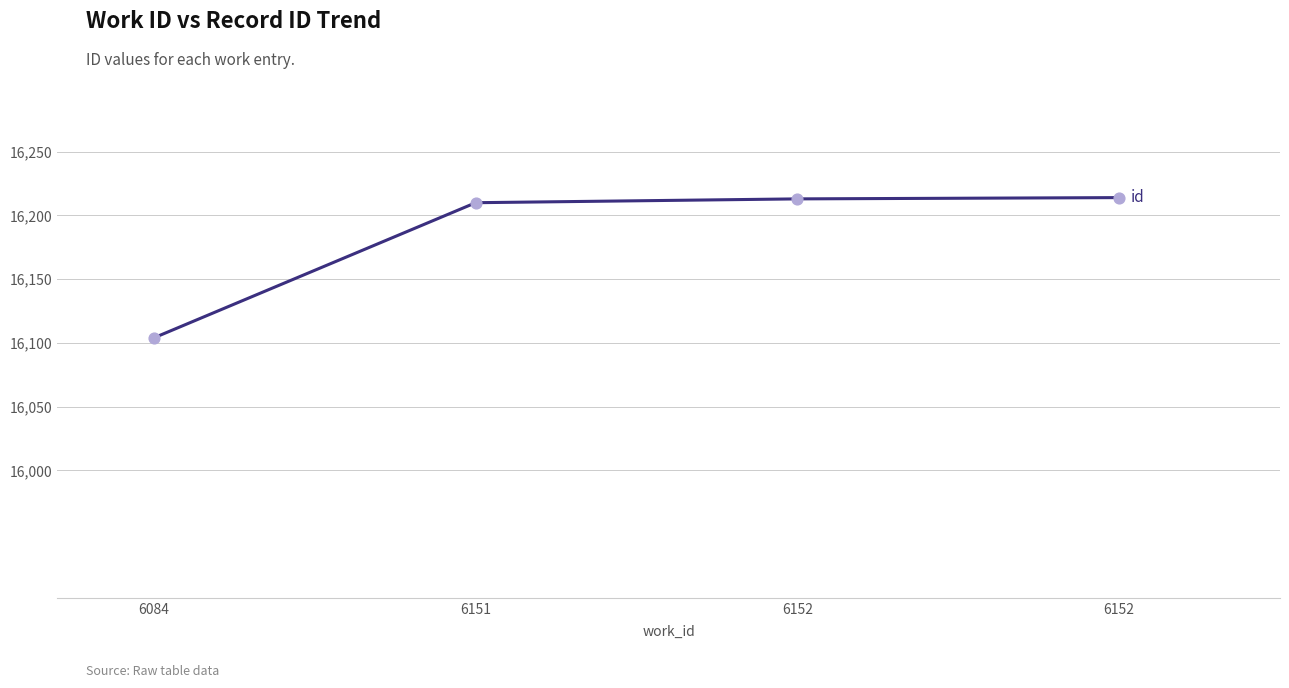

Does the chart have visible grid lines?

Yes